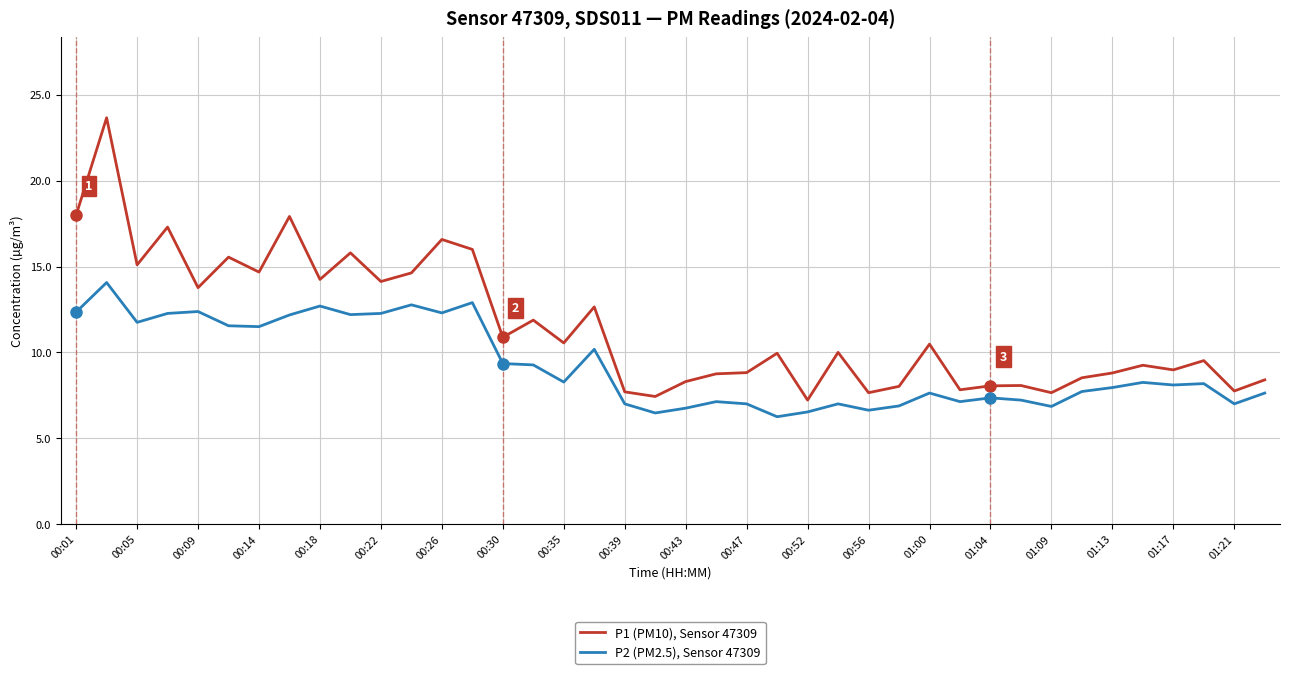

True or false: P1 (PM10), Sensor 47309 and P2 (PM2.5), Sensor 47309 cross at least once.

False